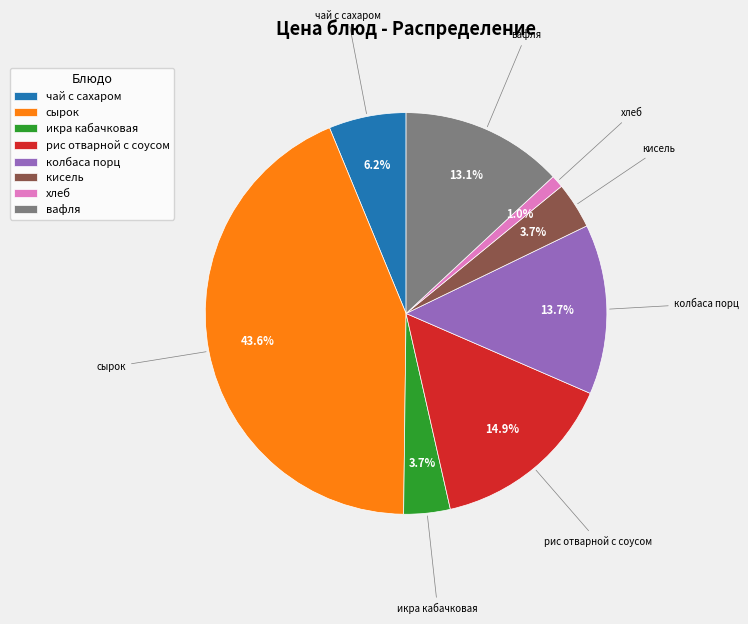

Does any single category account for the majority?

No